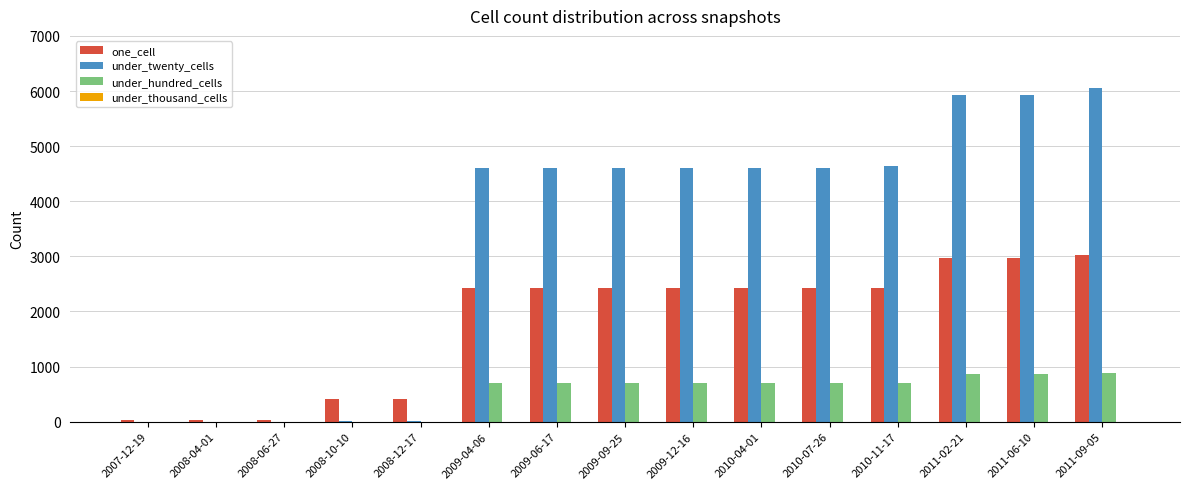

What is the average value of the under_hundred_cells series?

500